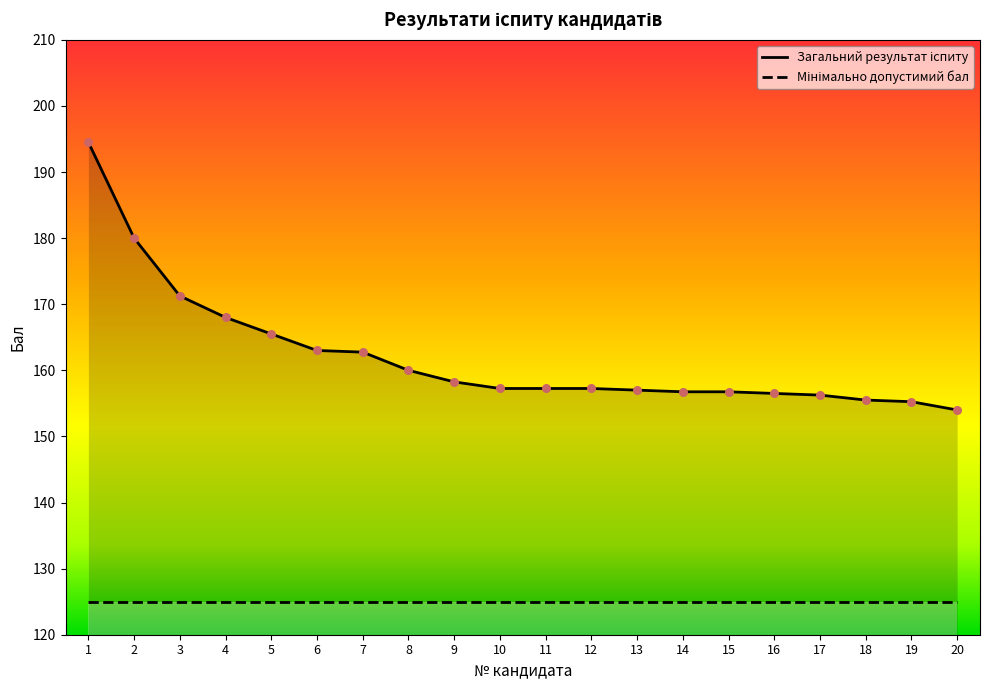

What is the change in value from 14 to 20?

-2.8